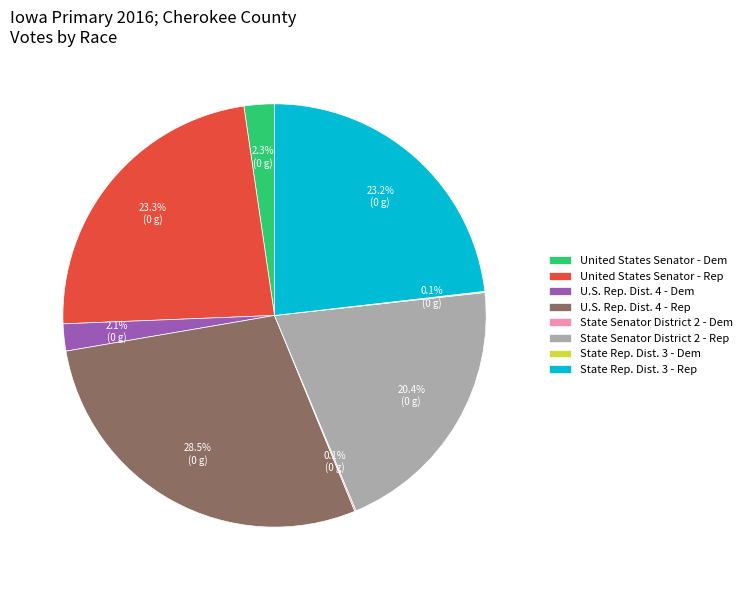

Is United States Senator - Rep the majority of the pie?

No